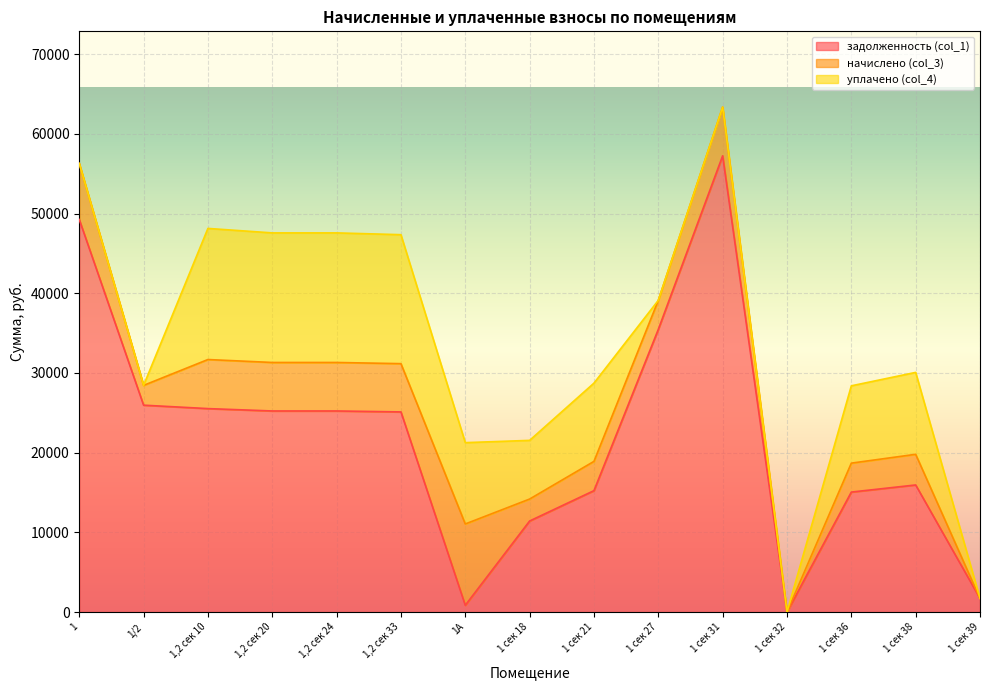

Which series has the widest spread of values?

задолженность (col_1)